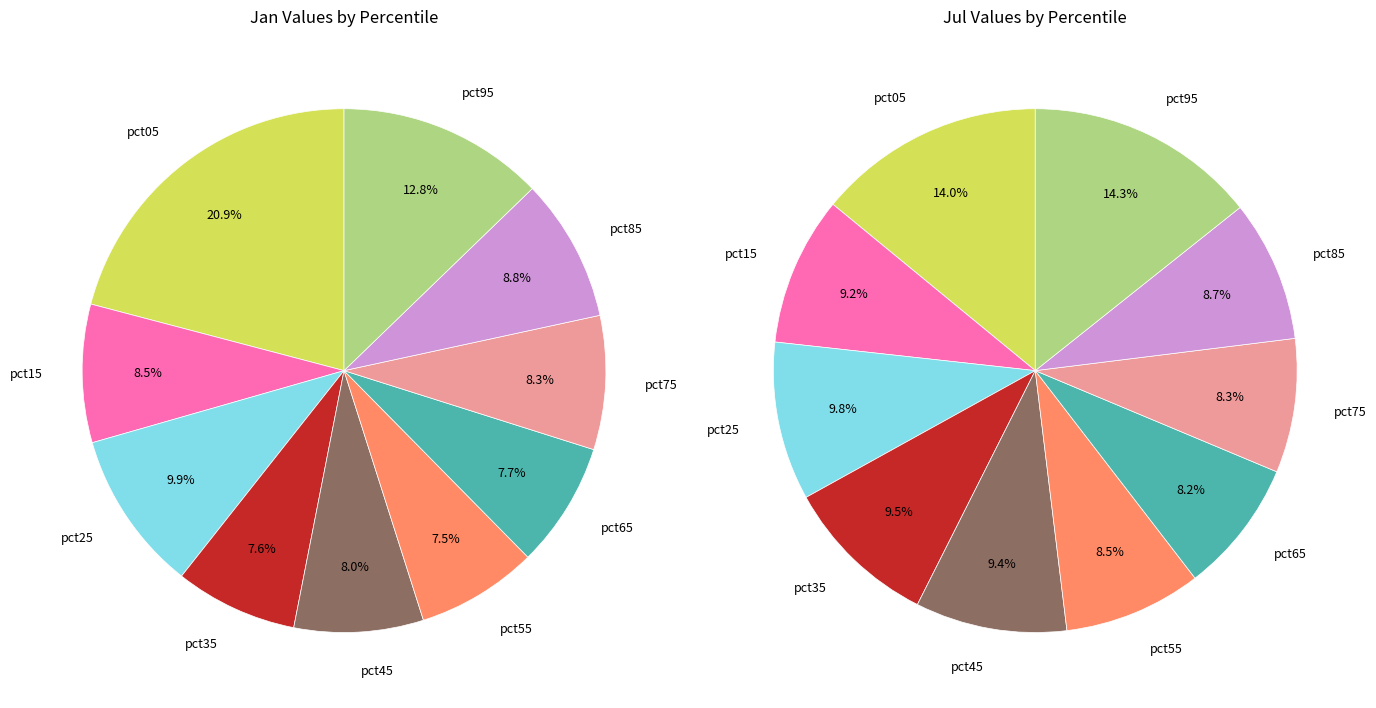

What is the difference between the highest and lowest values at 6?

0.2